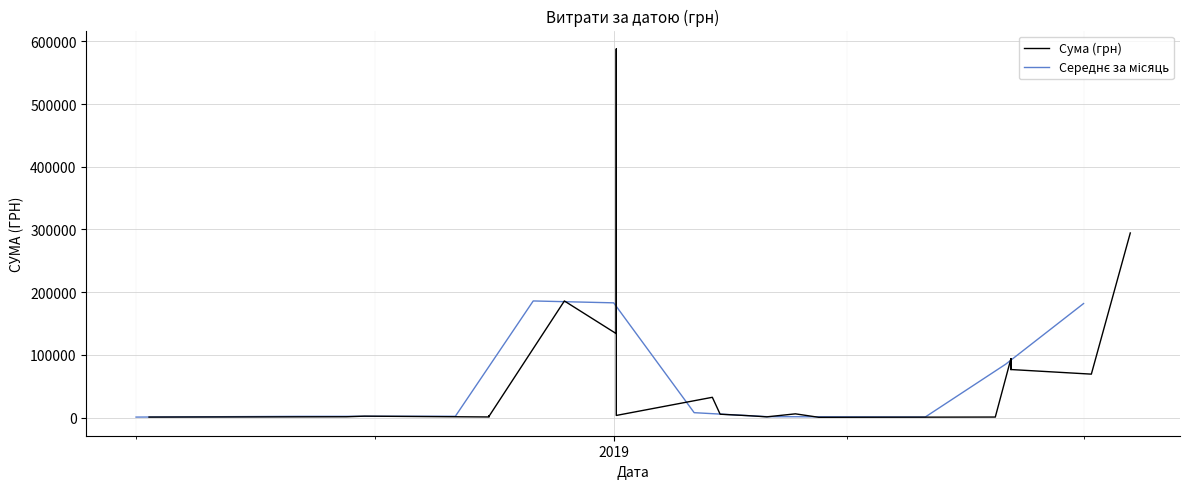

Between 14.11.2018 and 08.02.2019, which is larger?

08.02.2019